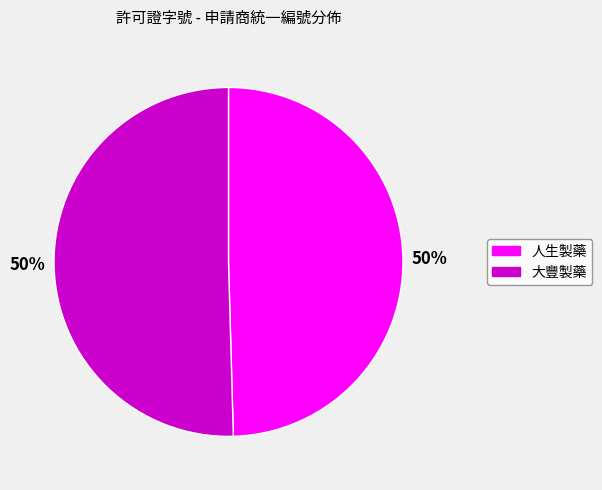

How many slices are in this pie chart?

2